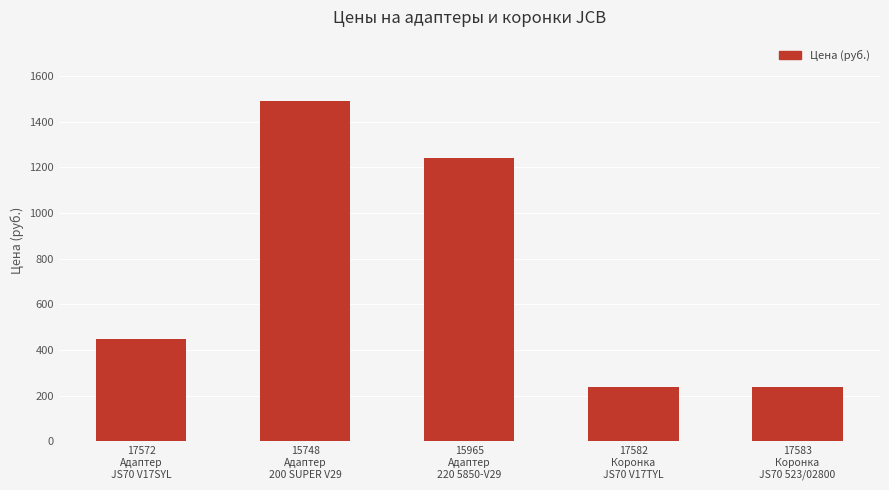

Which category has the highest value across all series?

15748
Адаптер
200 SUPER V29